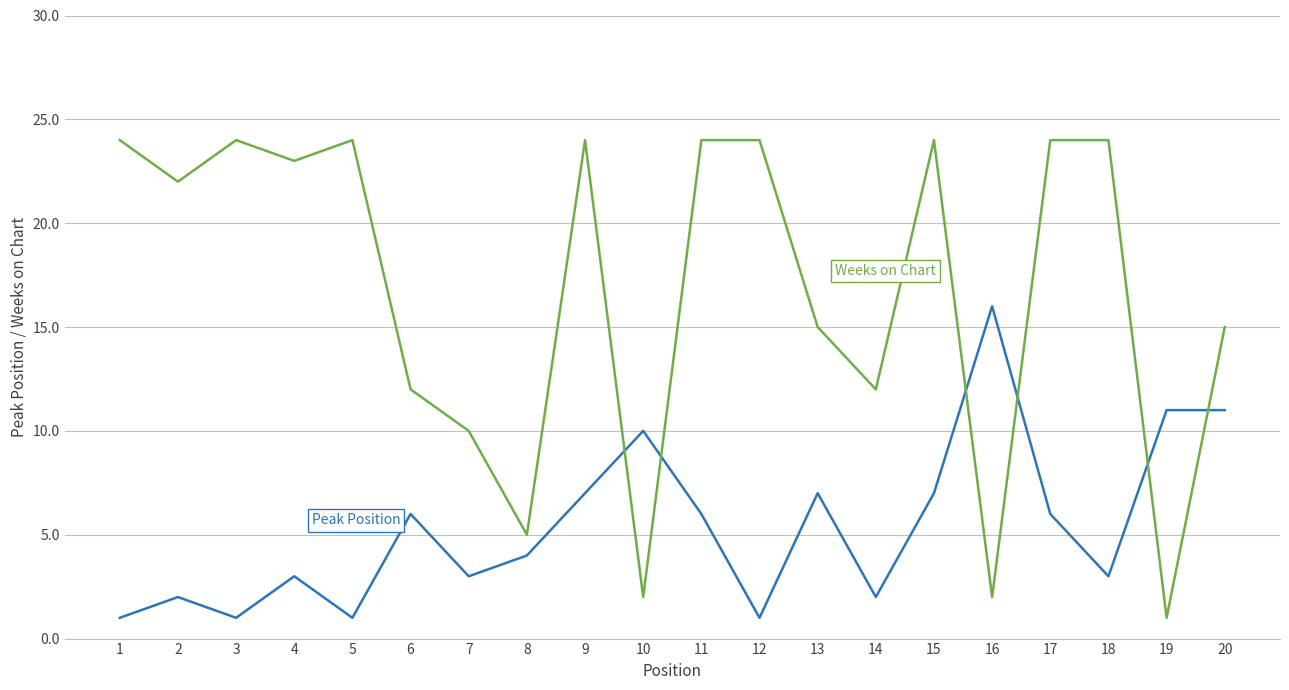

What is the greatest value displayed?

24